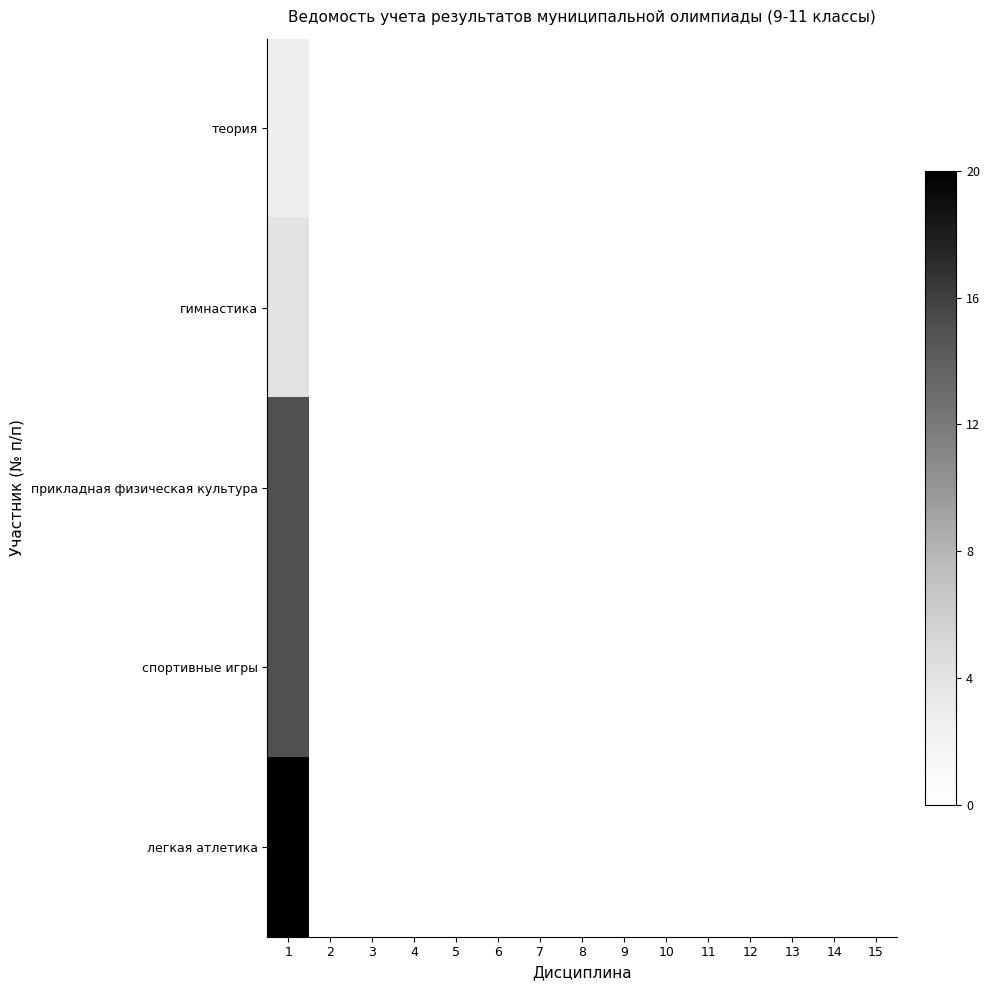

At which category is the sum across all series the highest?

1